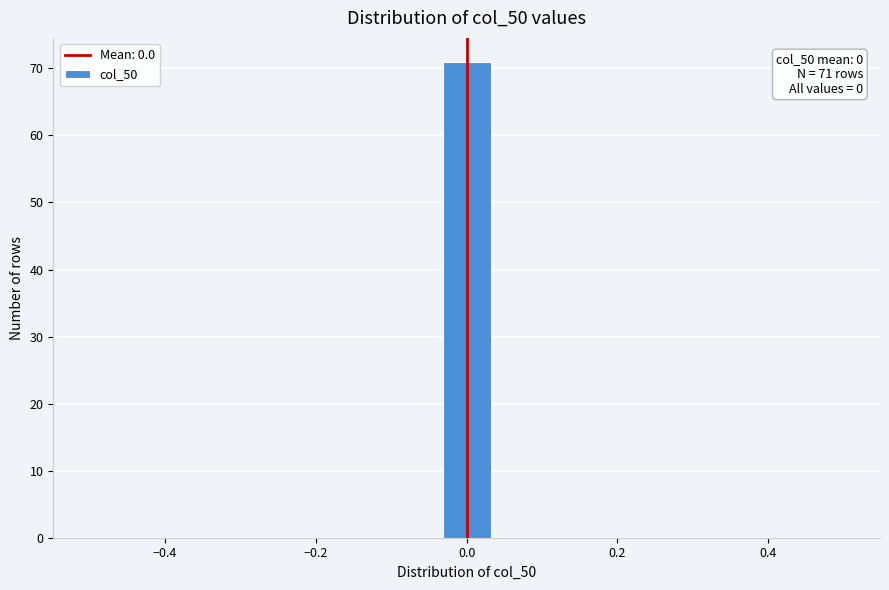

Around what value on the x-axis is the tallest bar? Give the approximate position of its centre, as read against the axis.

0.00